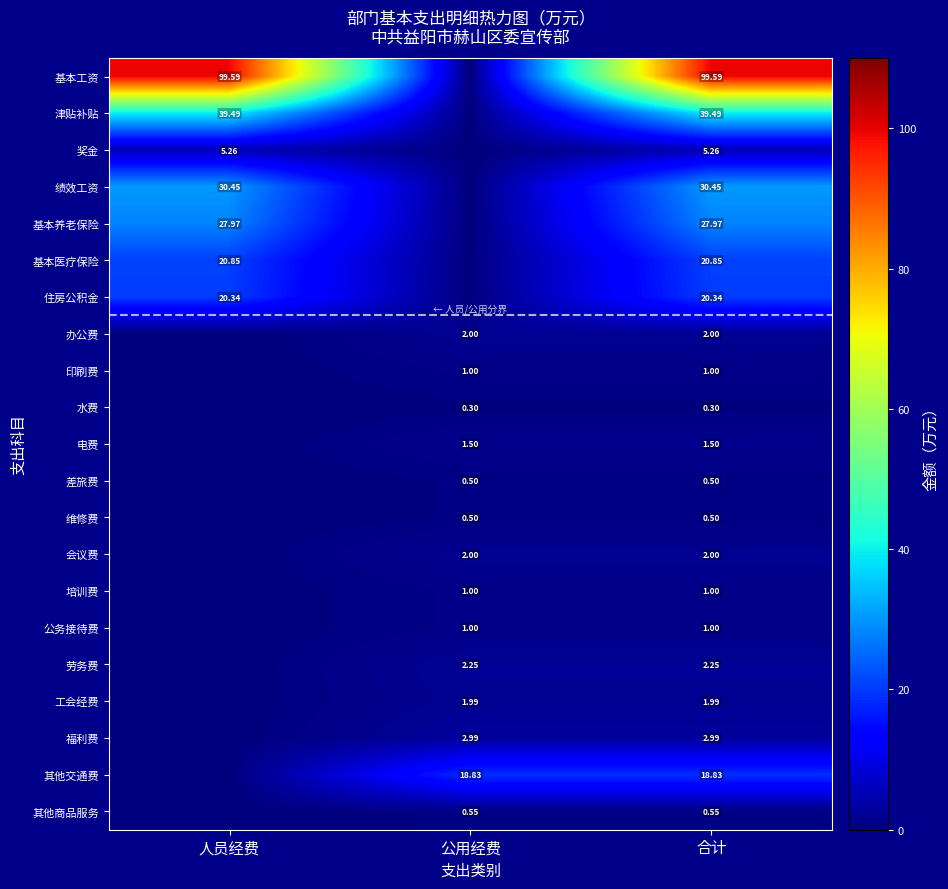

Which series has the largest range (max minus min)?

基本工资